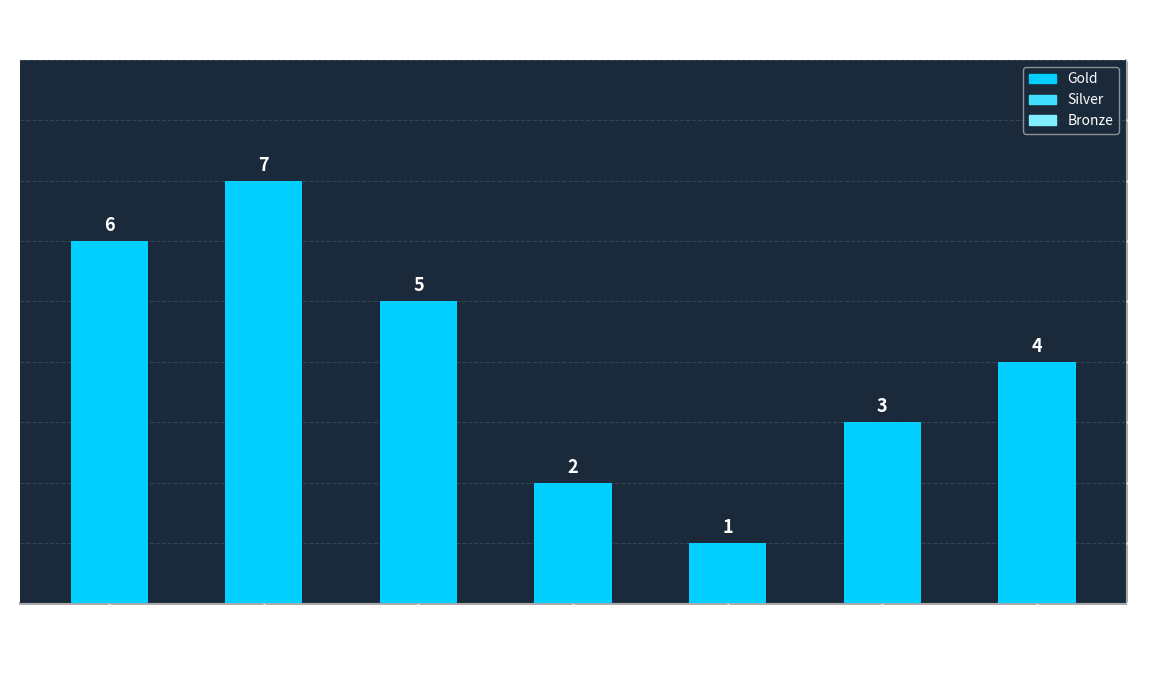

Reading left to right, transcribe all the data shown in this chart.

Kris Woodrow=6	Indy Moir=7	Martin Dittman=5	Thomas Mazzei=2	Paul Augestein=1	Kirsten Augestein=3	Genevieve Houghton=4